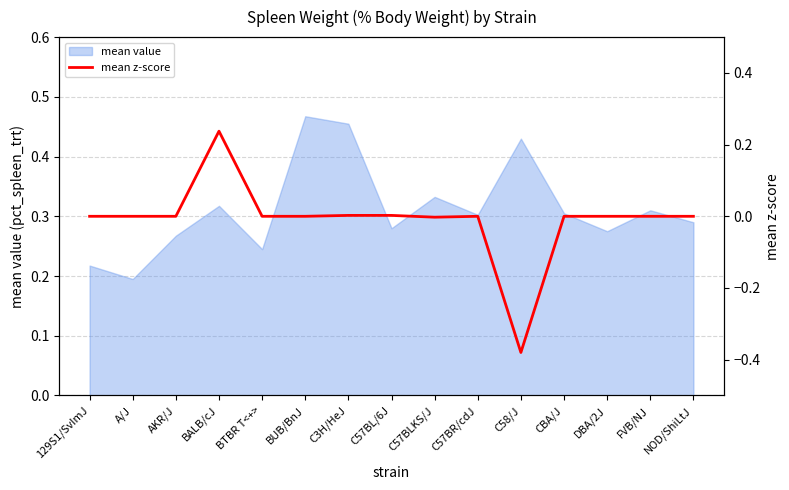

Which category has the lowest value across all series?

C58/J